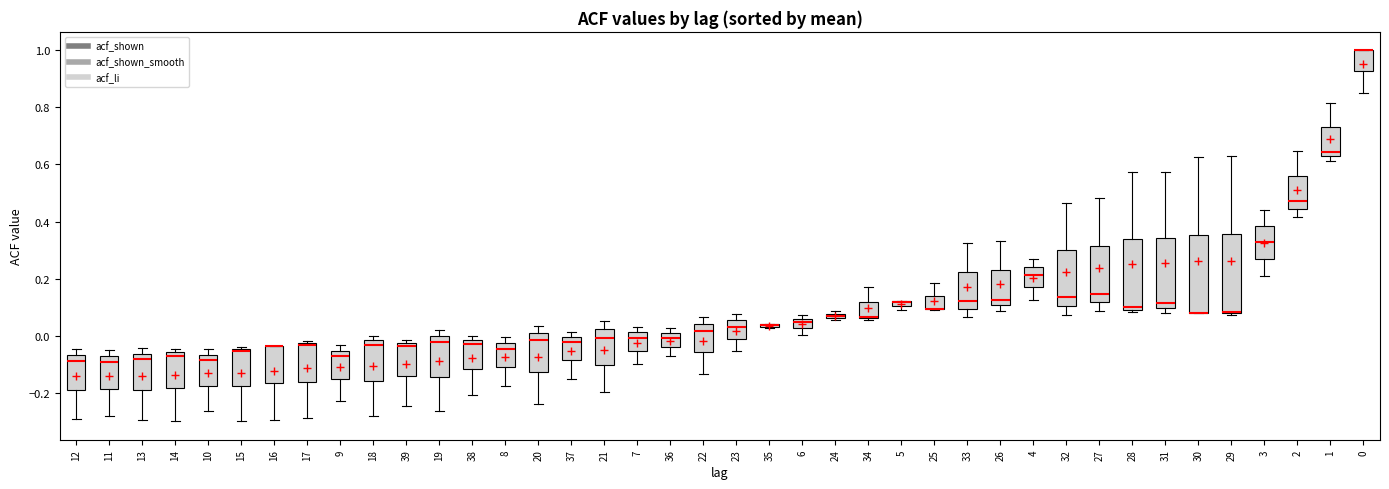

Where is the lower edge of the box at x = 25 on the y-axis? The values are not printed on the chart, so give them approximately, as read against the axis.

0.10